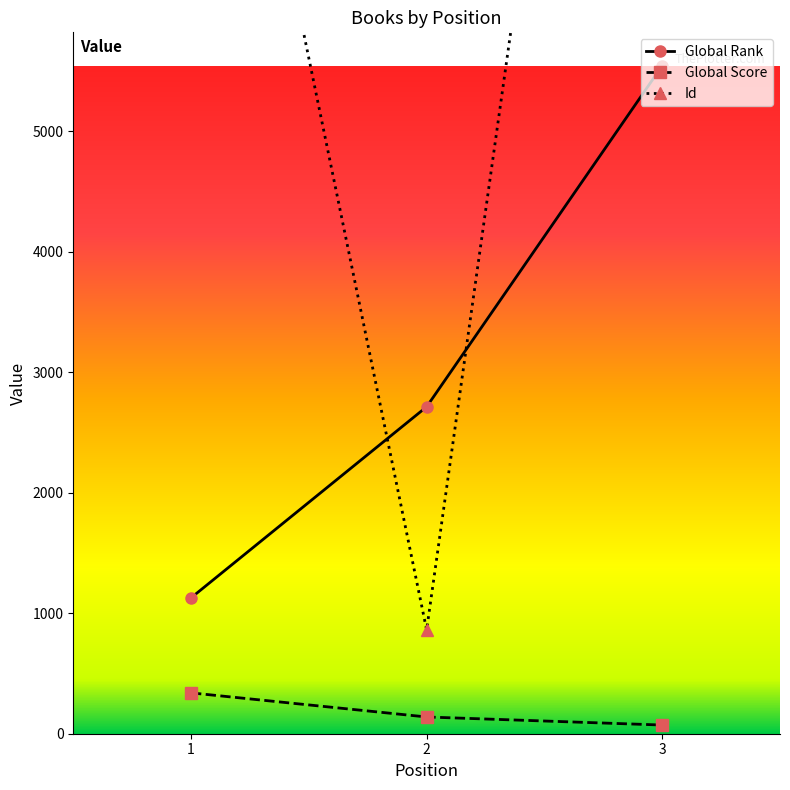

Is the value of Global Rank at 2 greater than the value of Global Score at 2?

Yes